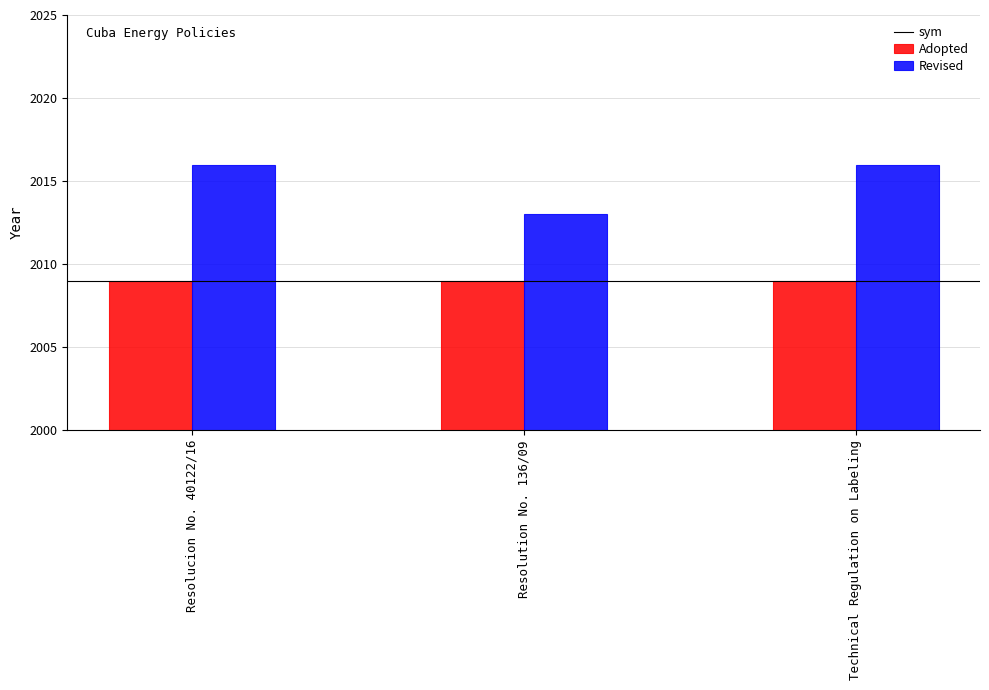

What is the label of the 2nd bar from the right?

Resolution No. 136/09